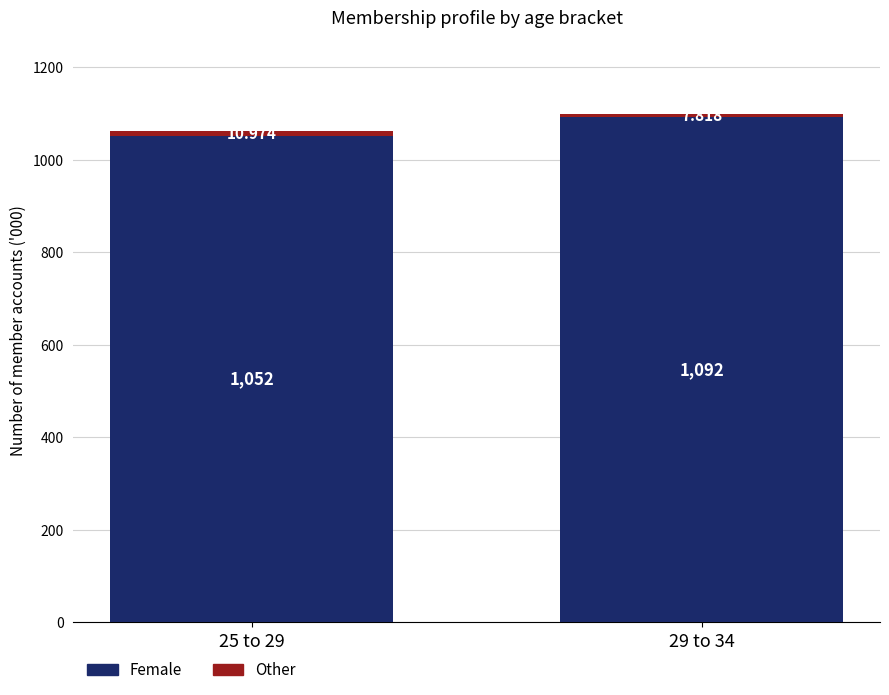

Does the chart contain any negative values?

No